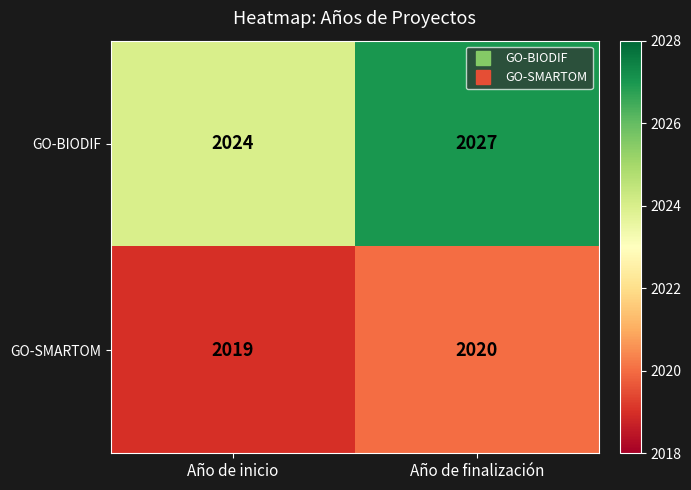

What is the sum of the GO-BIODIF values at Año de finalización and Año de inicio?

4051